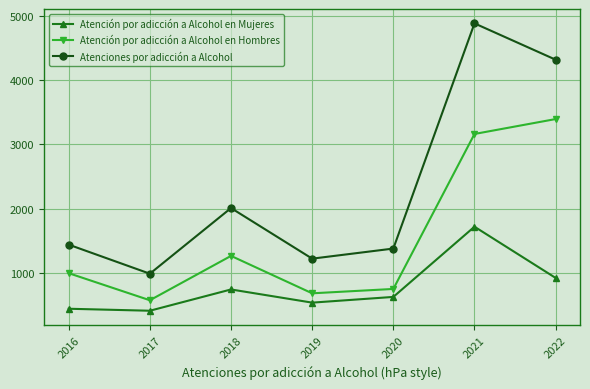

What is the value of the Atenciones por adicción a Alcohol point at the 6th from the left?

4882